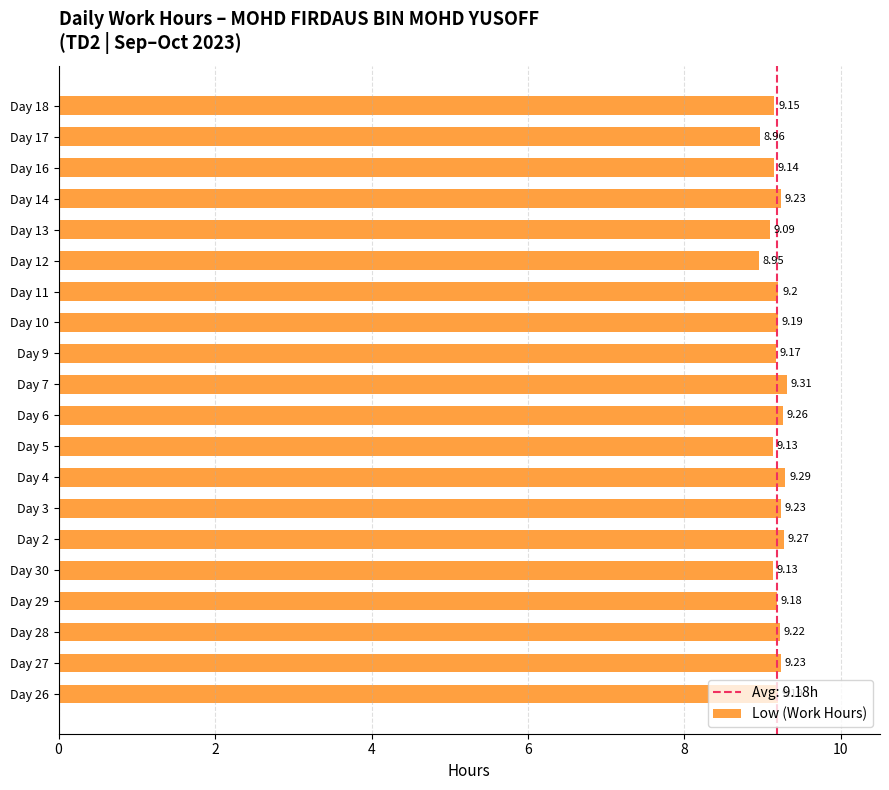

Between Day 2 and Day 28, which is larger?

Day 2